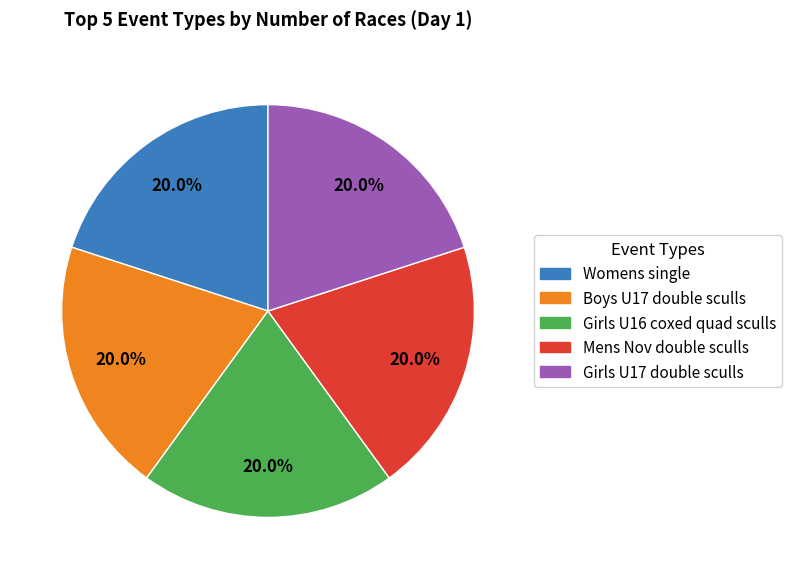

Does any single category account for the majority?

No